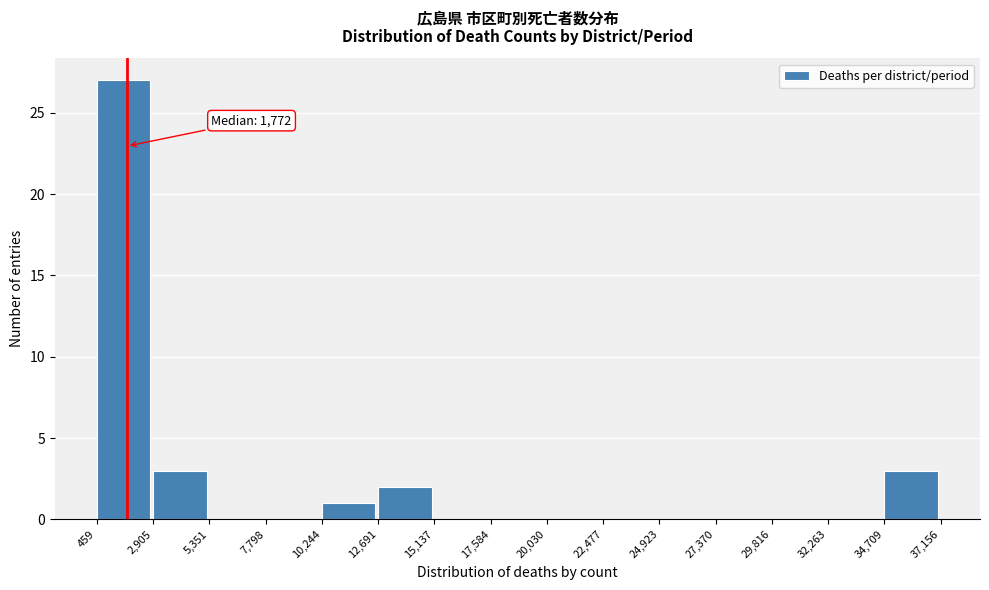

Which range on the x-axis has the tallest bar?

459 to 2,905